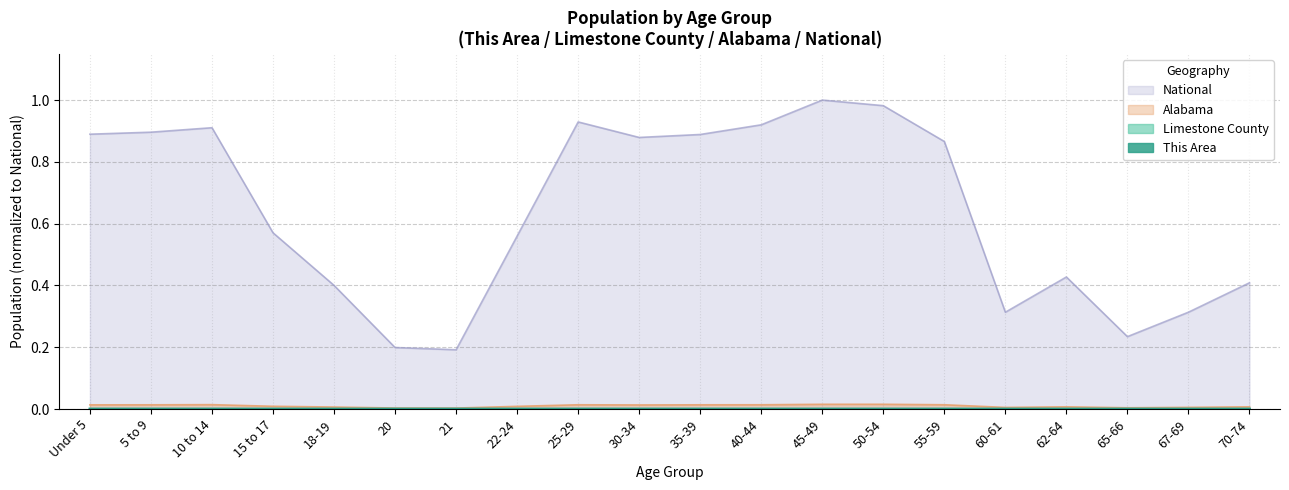

What position from the left is 50-54?

14